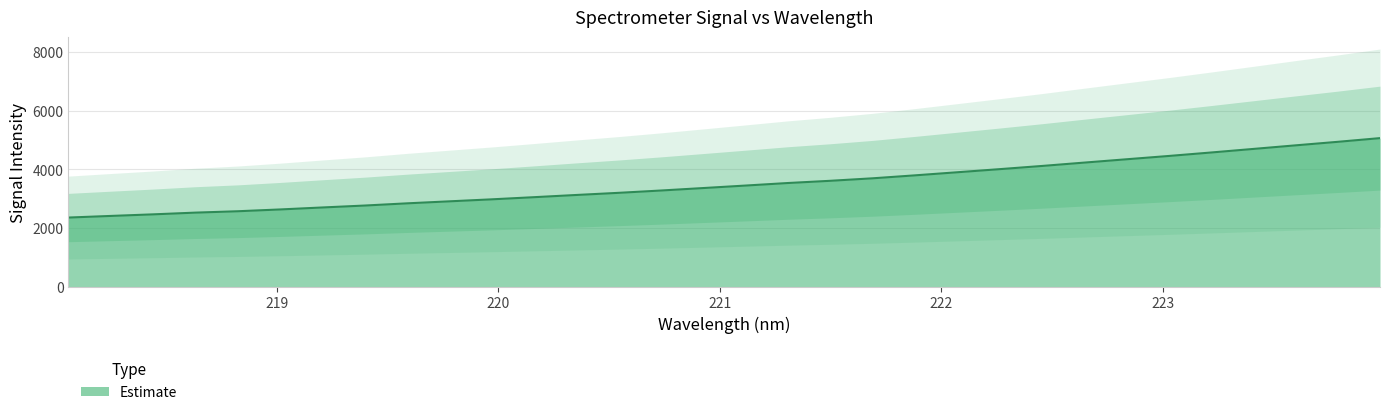

What is the sum of the values at 218.442 and 221.4993?

6077.5